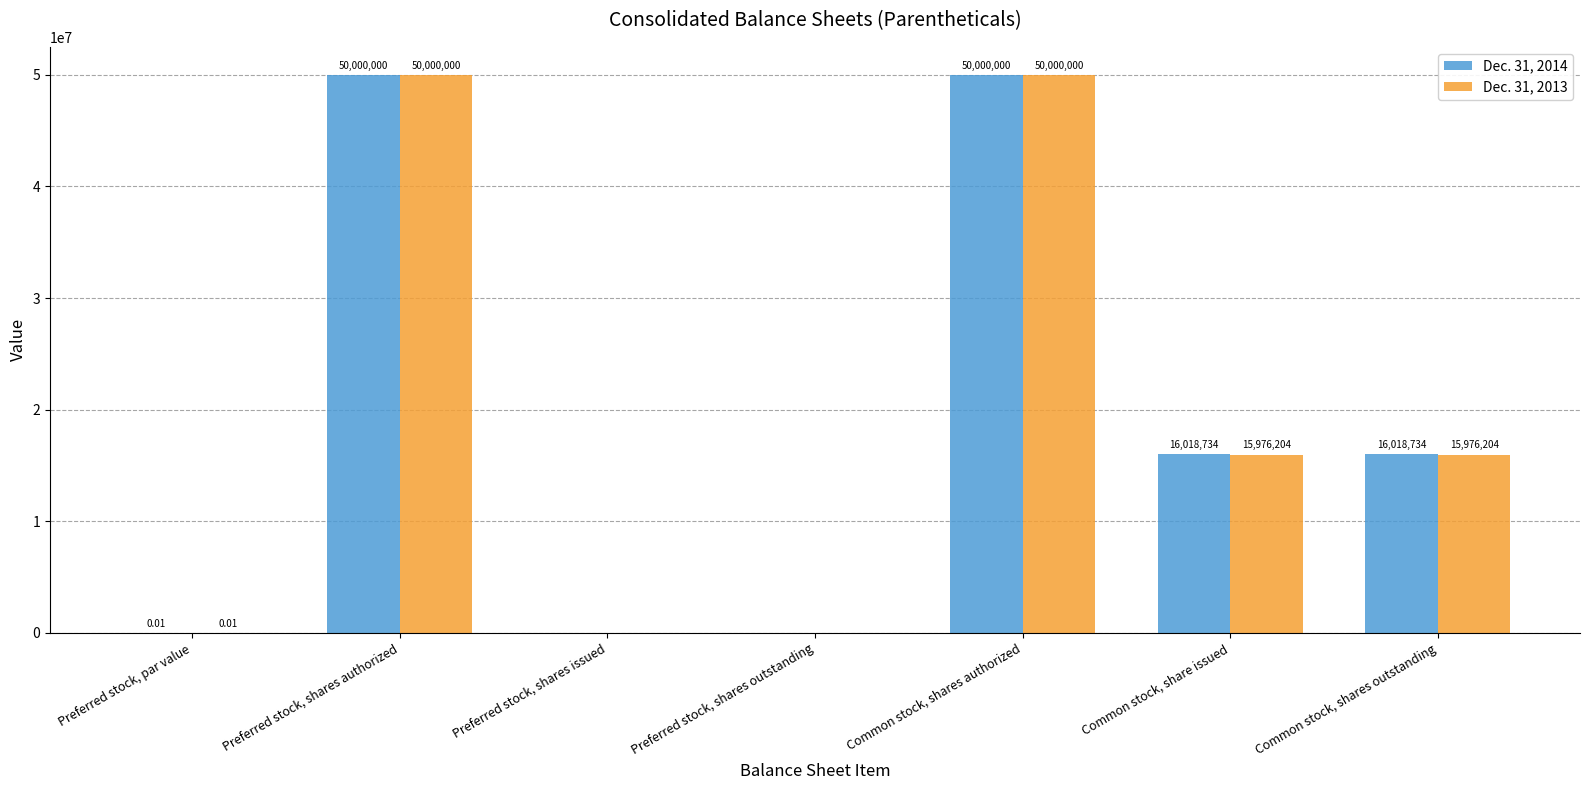

What is the sum of all Dec. 31, 2014 values?

132037468.0